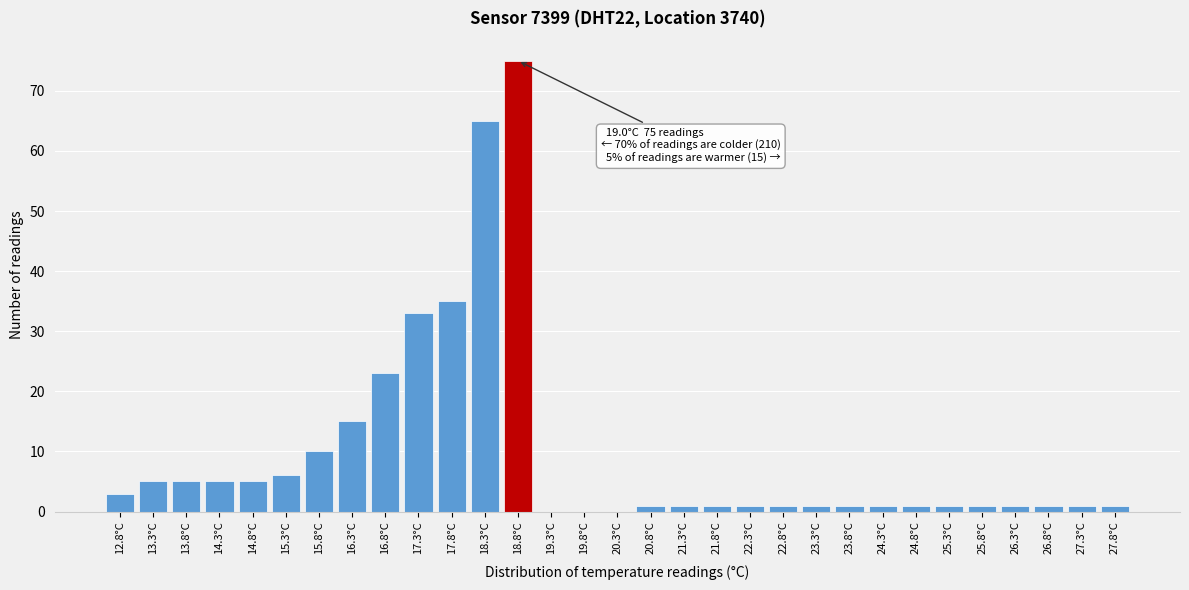

What is the sum of the values at 19.8°C and 18.8°C?

75